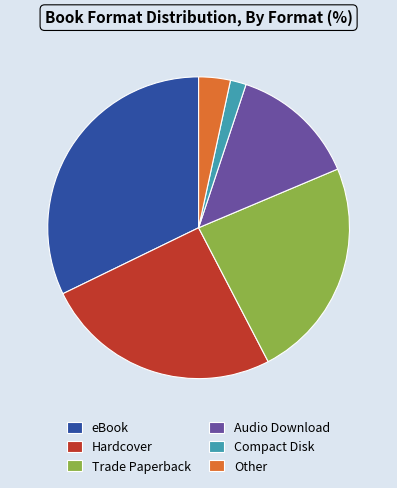

How many slices are in this pie chart?

6